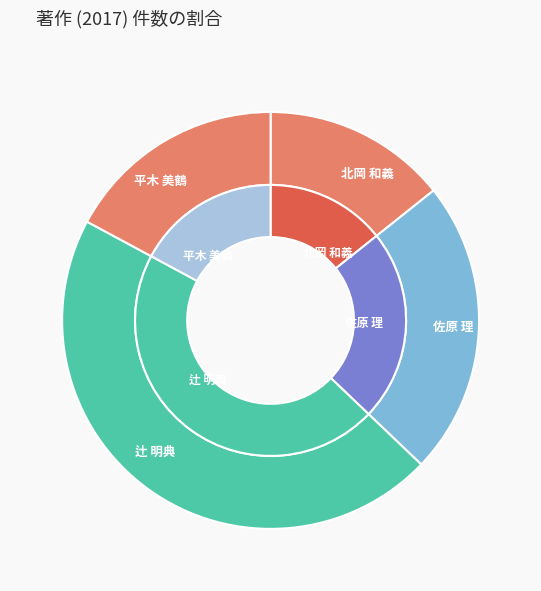

Does any single category account for the majority?

No